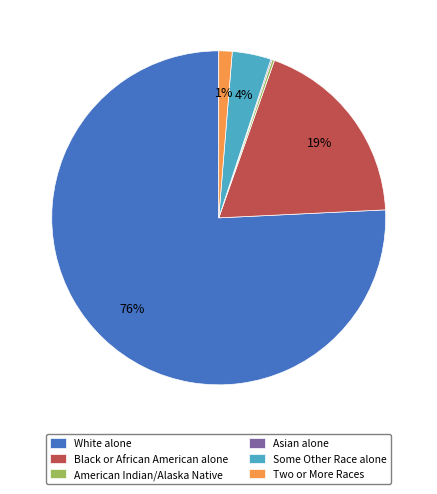

Which category has the biggest portion of the pie?

White alone